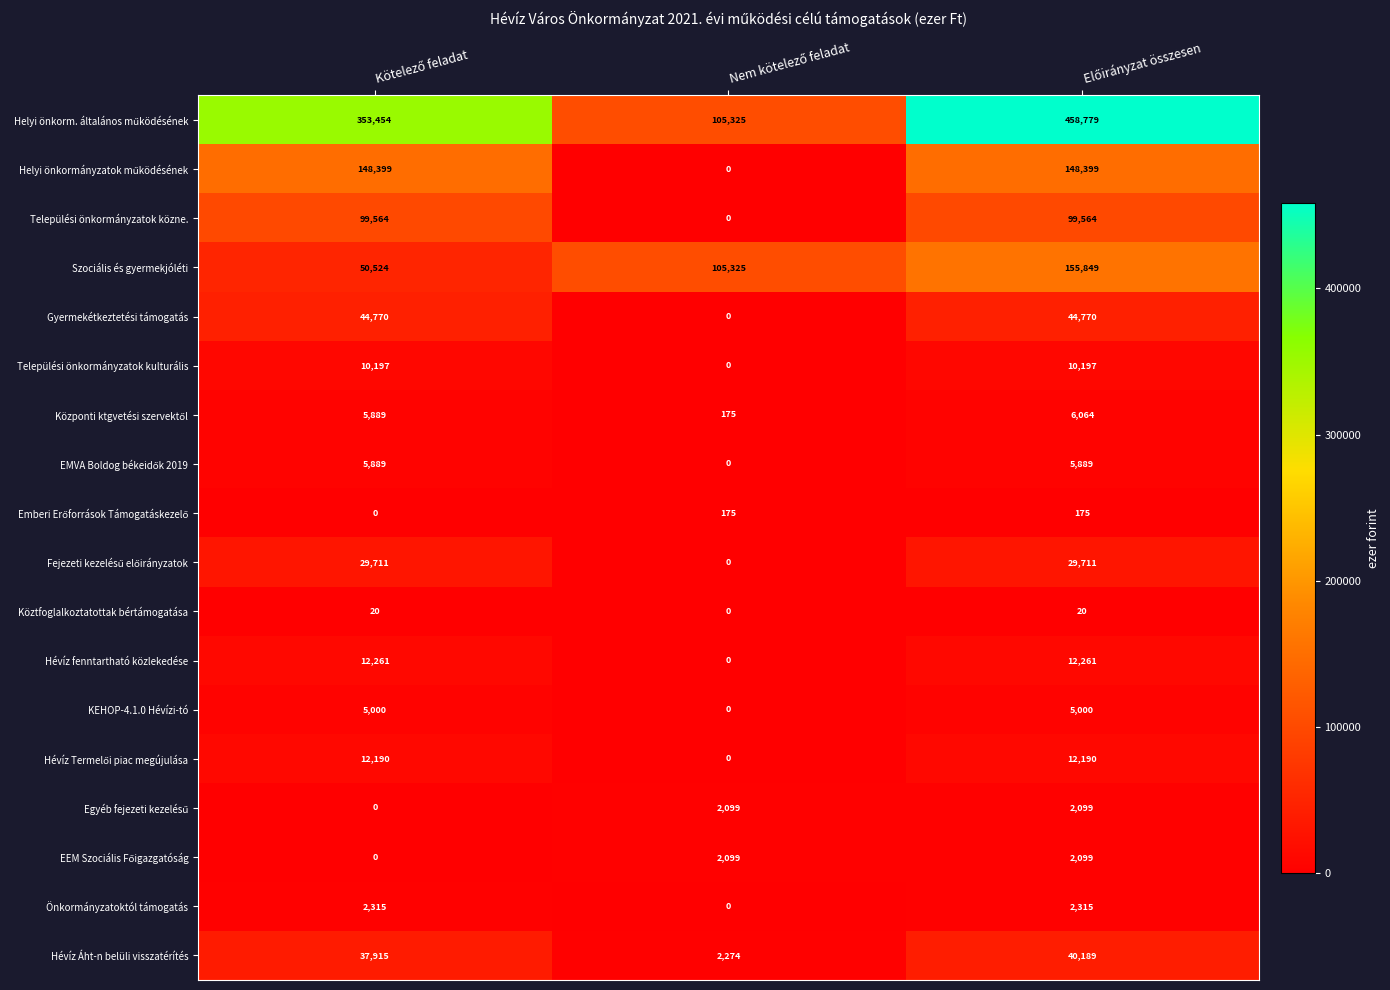

What is the average value of the KEHOP-4.1.0 Hévízi-tó series?

3333